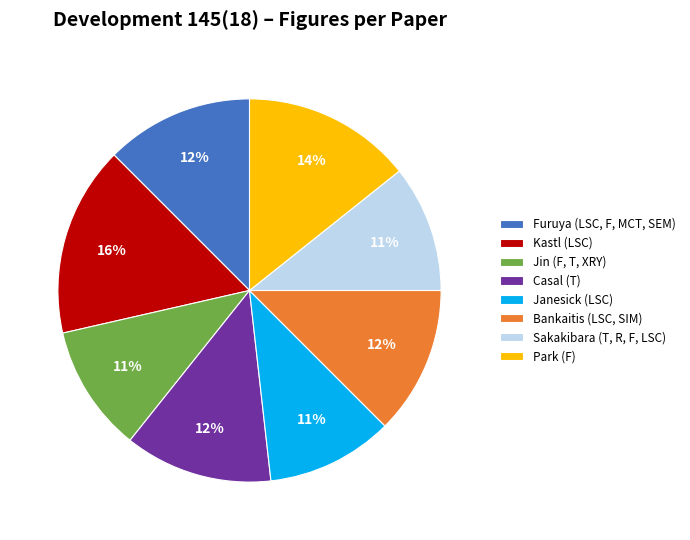

Count the number of slices in the pie.

8